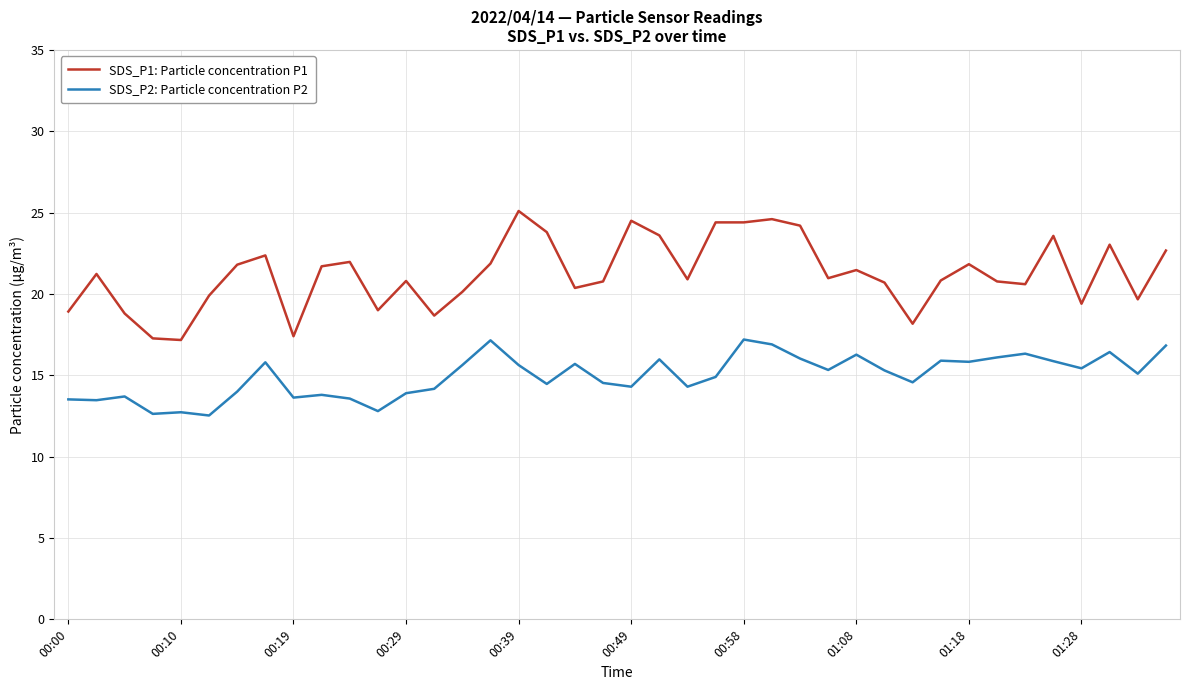

At how many categories does at least one series exceed 12?

40